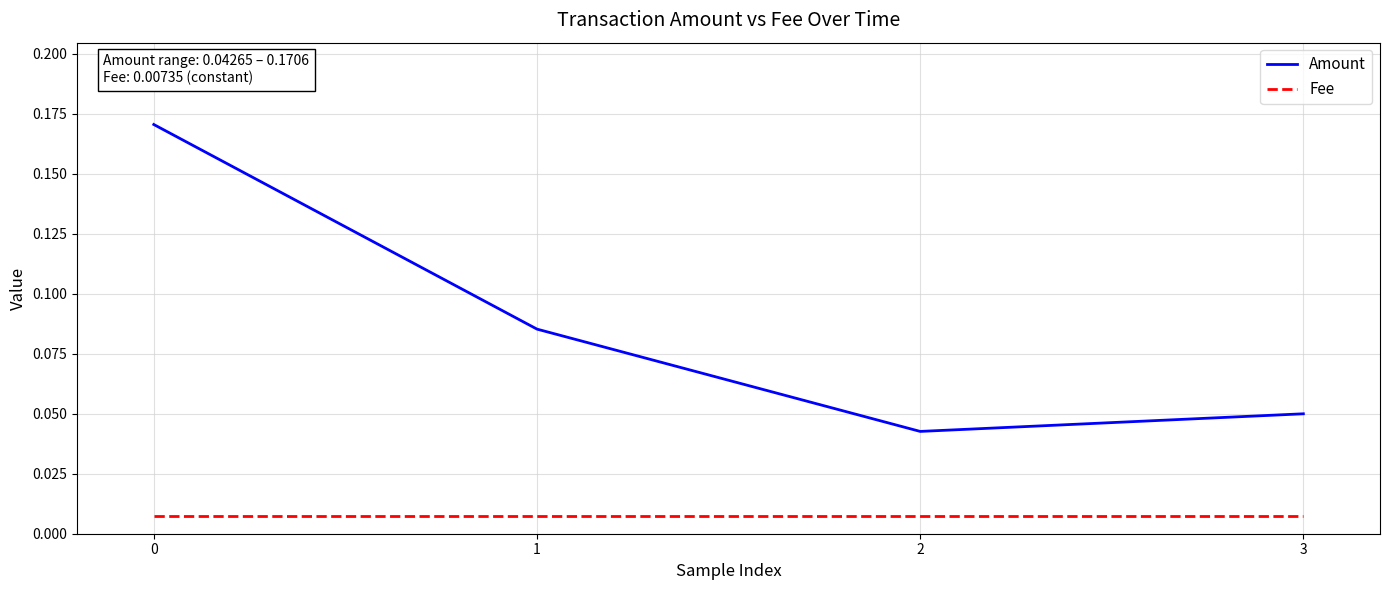

What are all the series names shown in the legend?

Amount, Fee